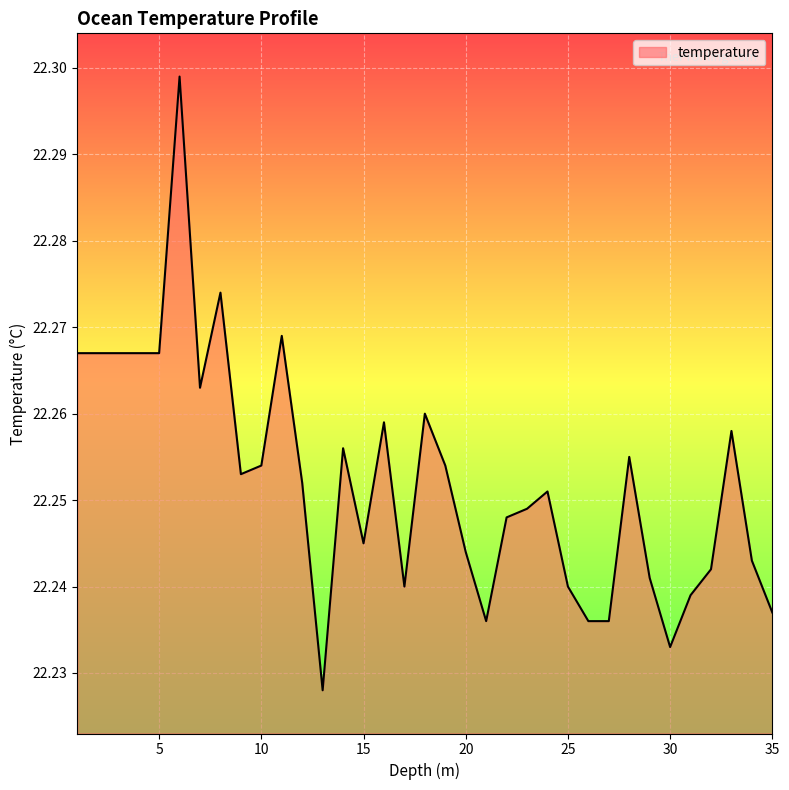

What is the label of the 34th point from the right?

2.0